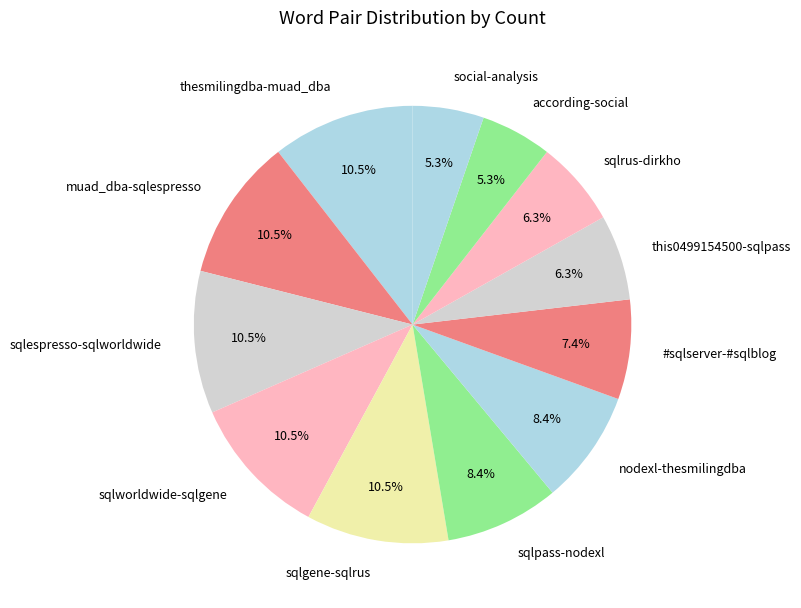

To the nearest percent, what is the average slice percentage?

8%